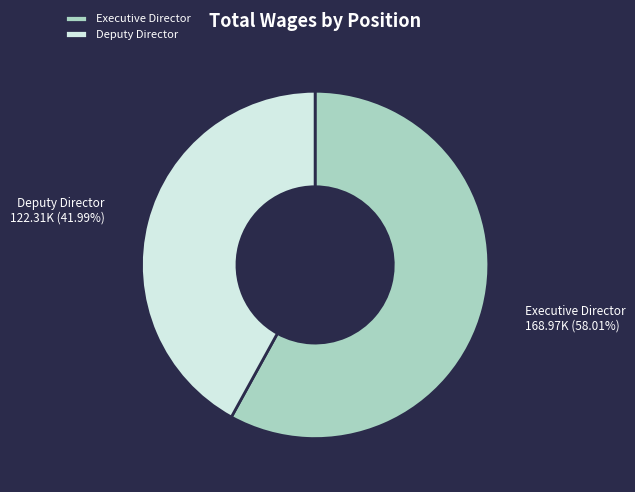

How many slices are in this pie chart?

2